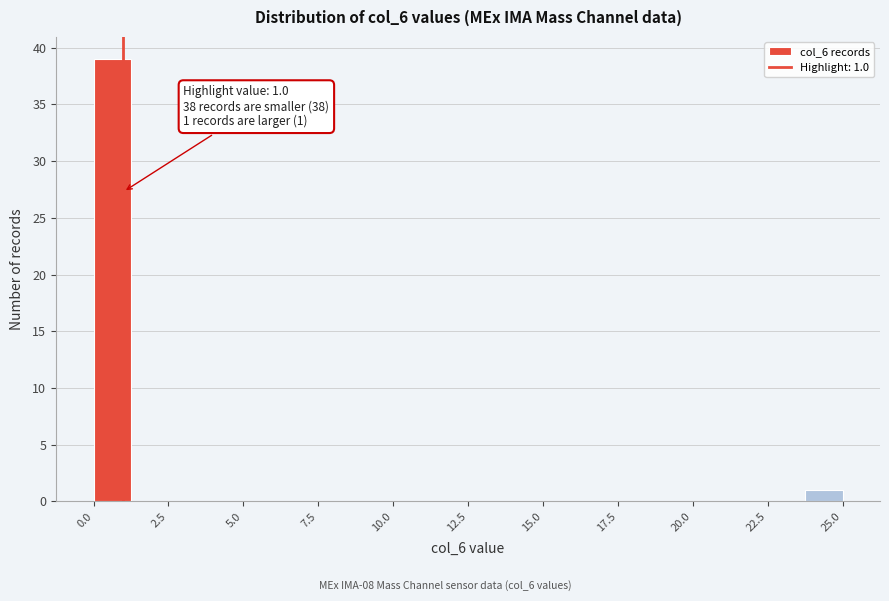

Read against the x-axis, roughly where is the centre of the tallest bar?

0.5